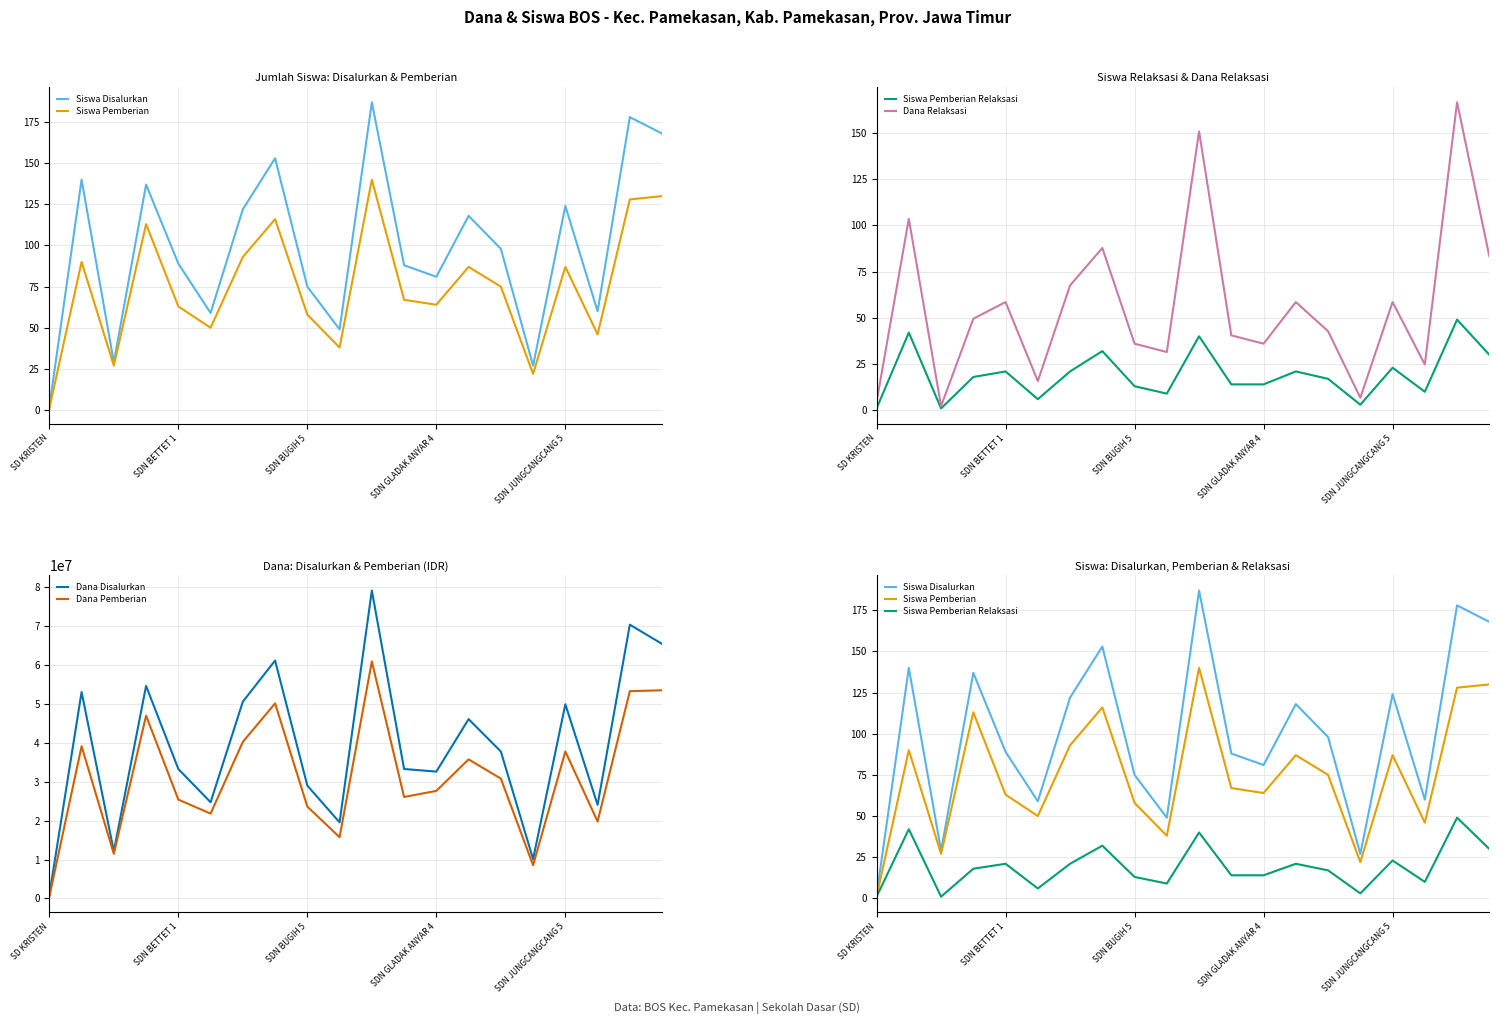

What is the maximum value for Dana Pemberian?

60975000